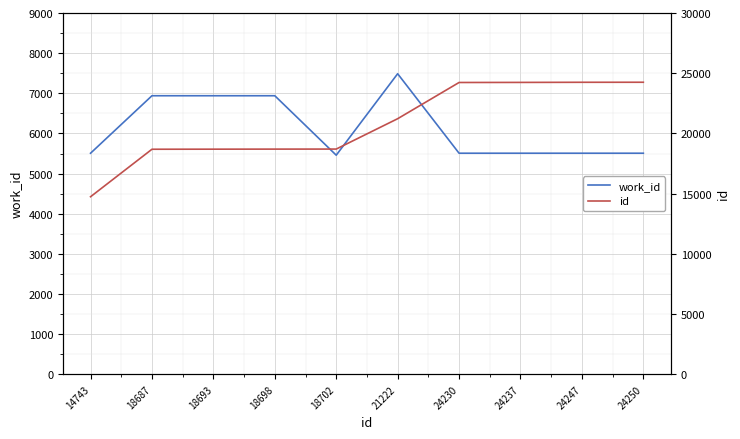

How many lines are shown in the chart?

2